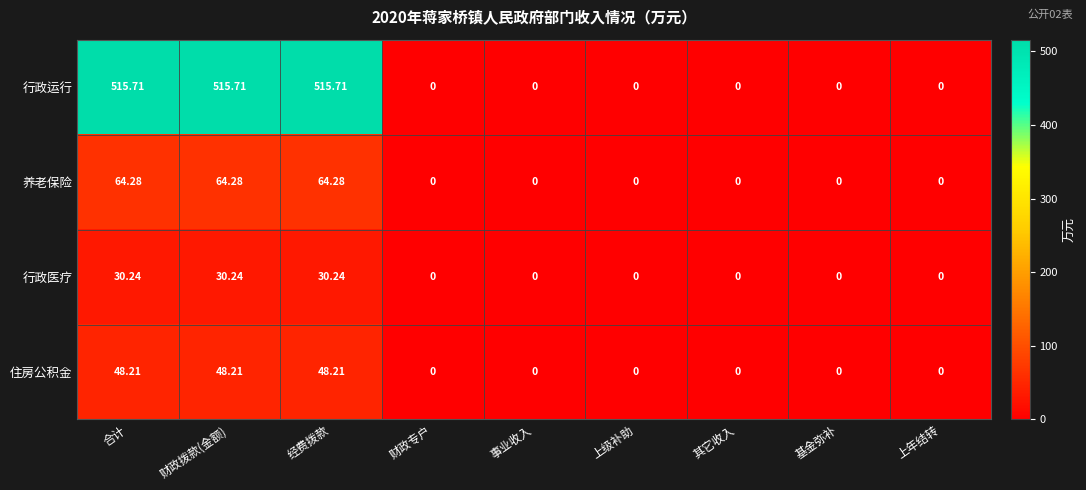

Which series has the largest range (max minus min)?

行政运行